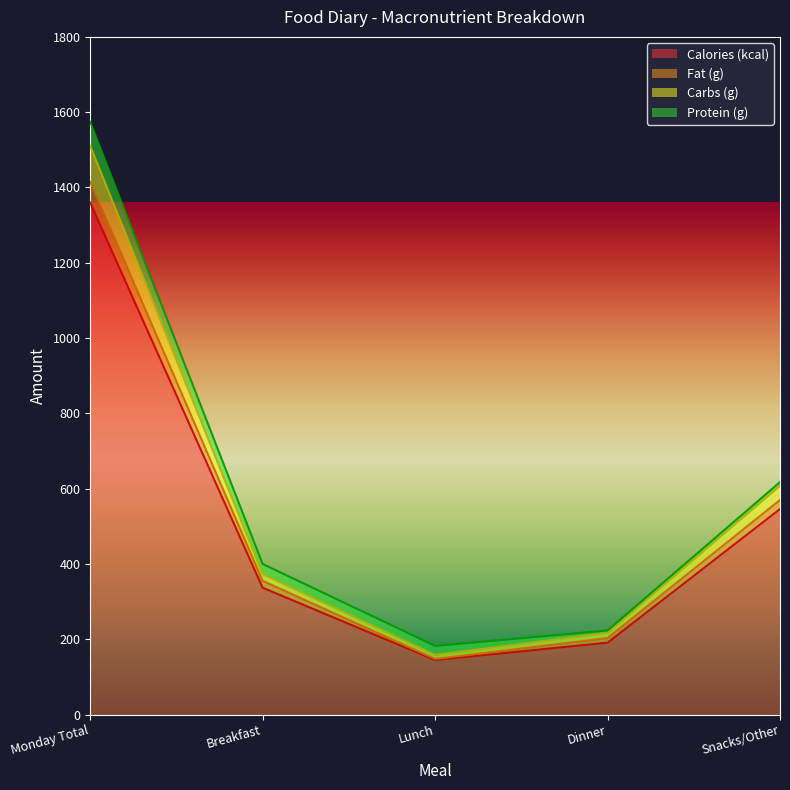

Rank the categories by Calories (kcal) value from highest to lowest.

Monday Total, Snacks/Other, Breakfast, Dinner, Lunch